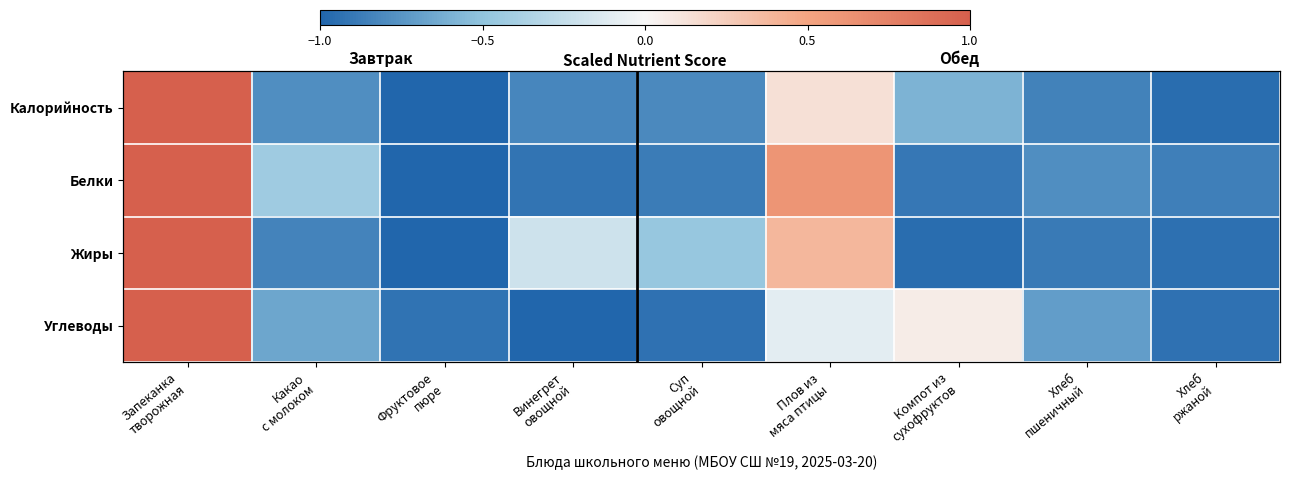

True or false: Жиры has a value of -1.0 at Фруктовое пюре.

True